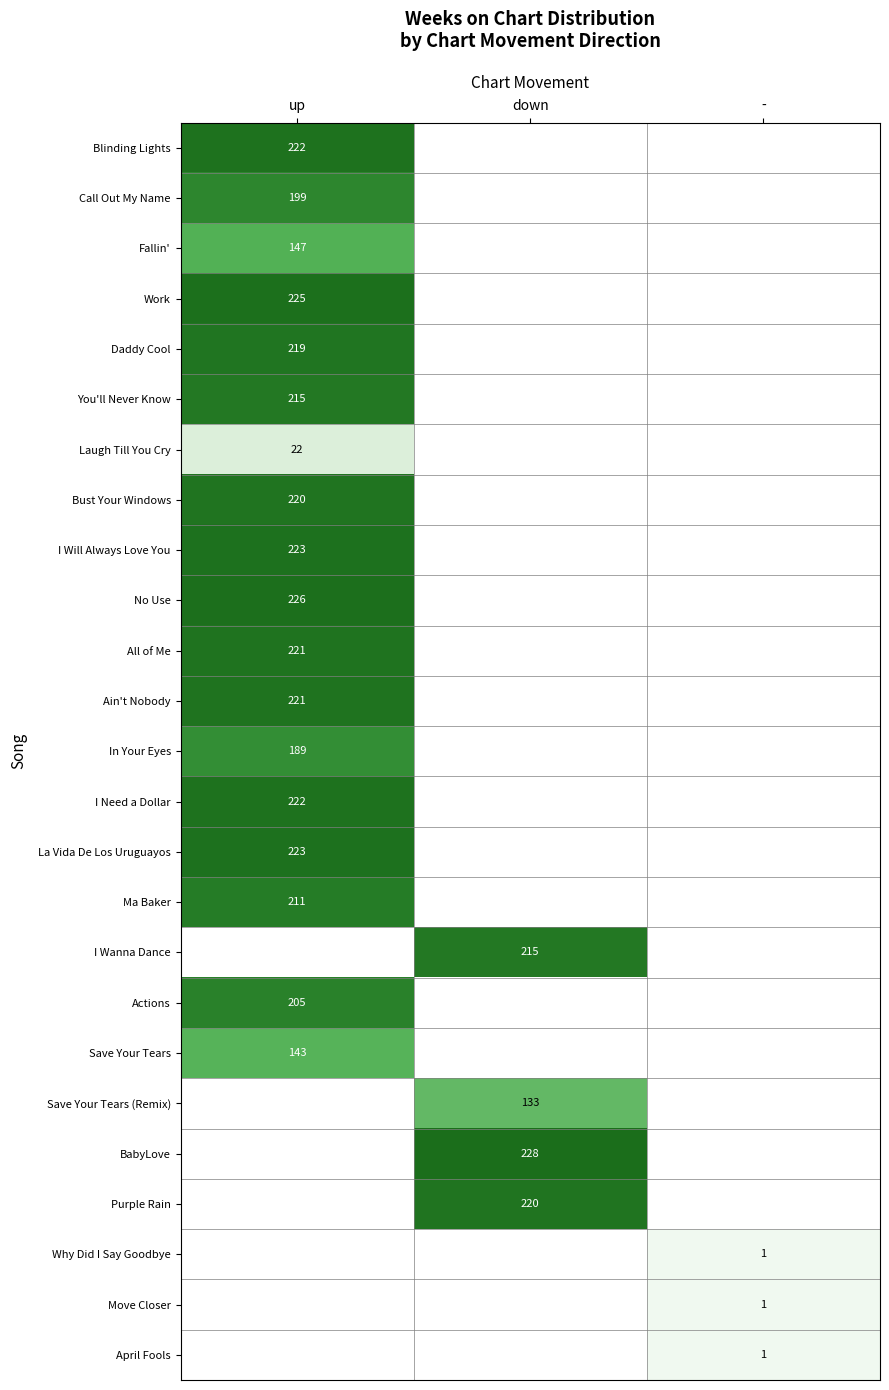

The value of Work at up is 225. True or false?

True